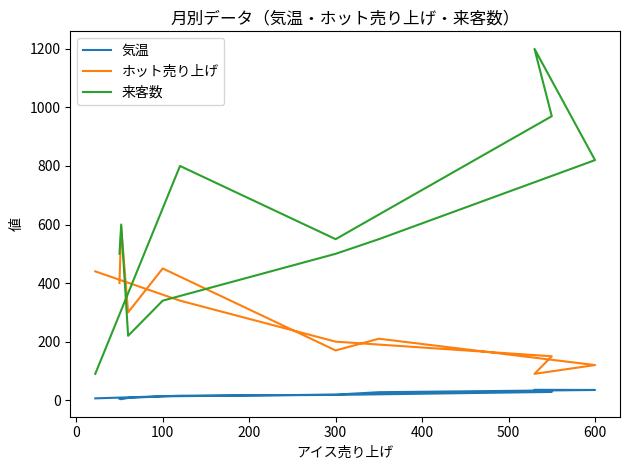

Count the number of categories in the chart.

12